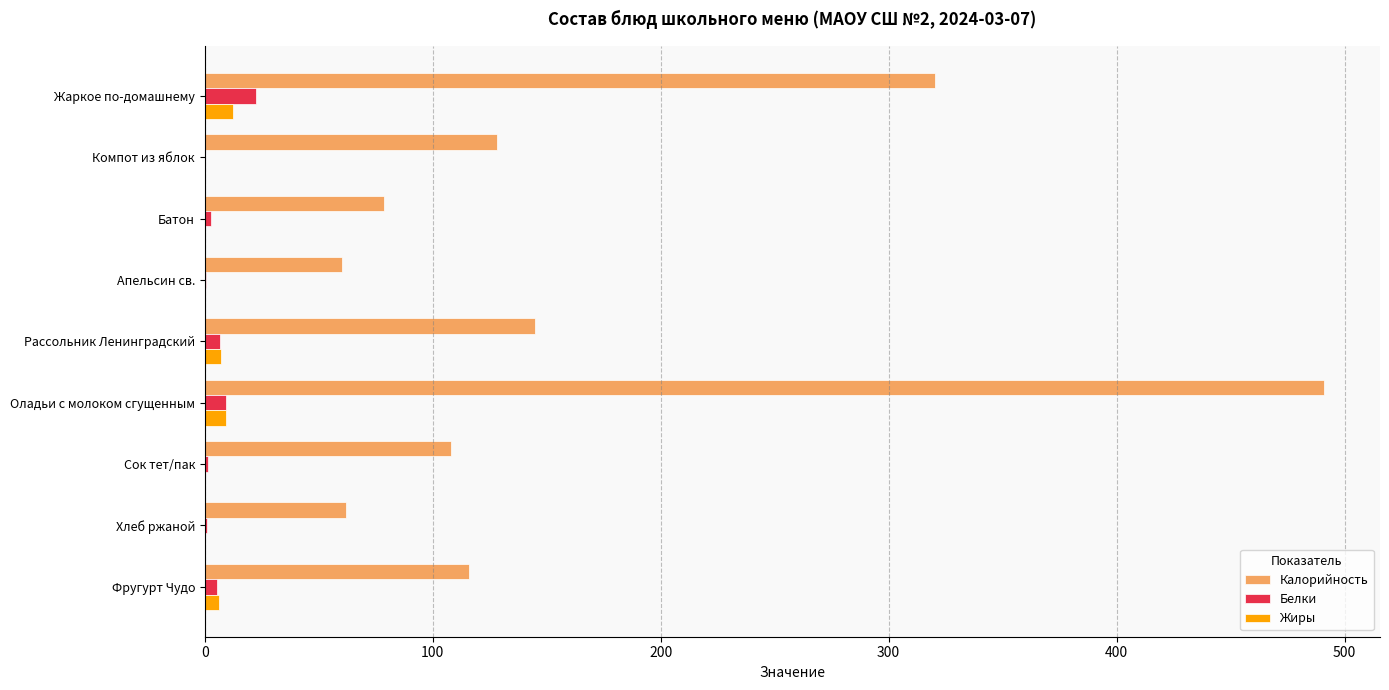

What is the maximum value shown in the chart?

491.0